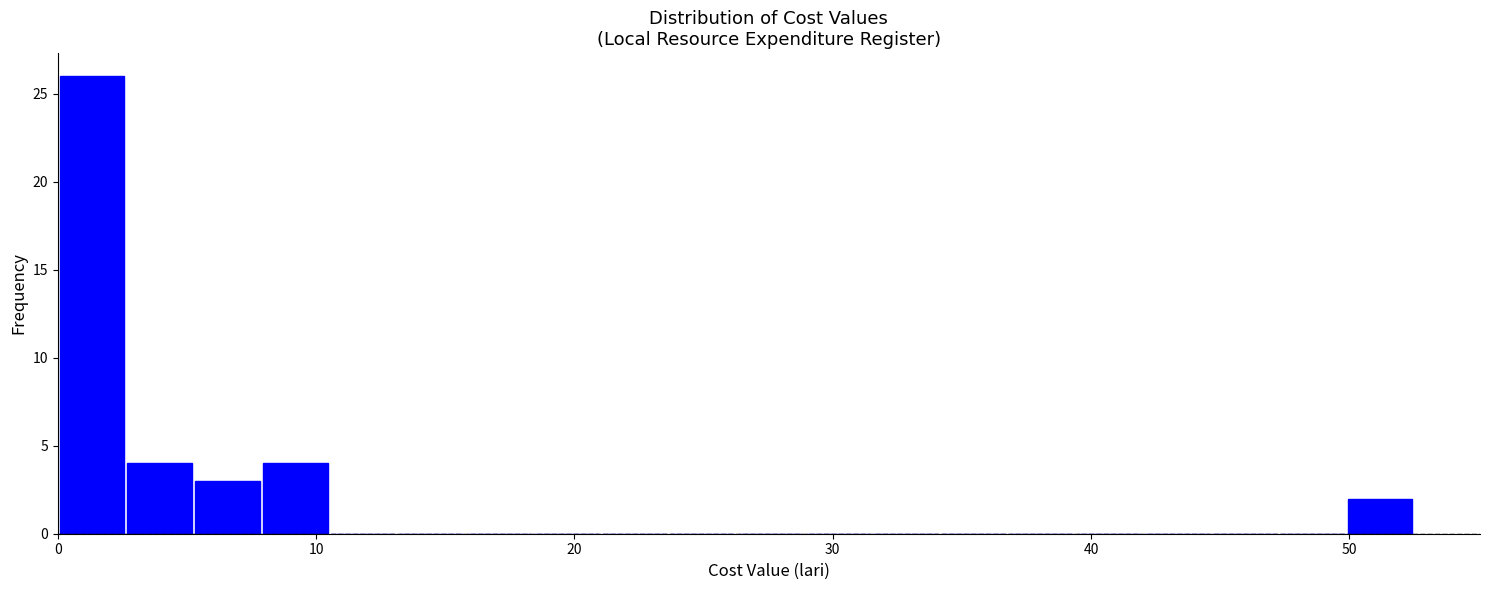

Around what value on the x-axis is the tallest bar? Give the approximate position of its centre, as read against the axis.

1